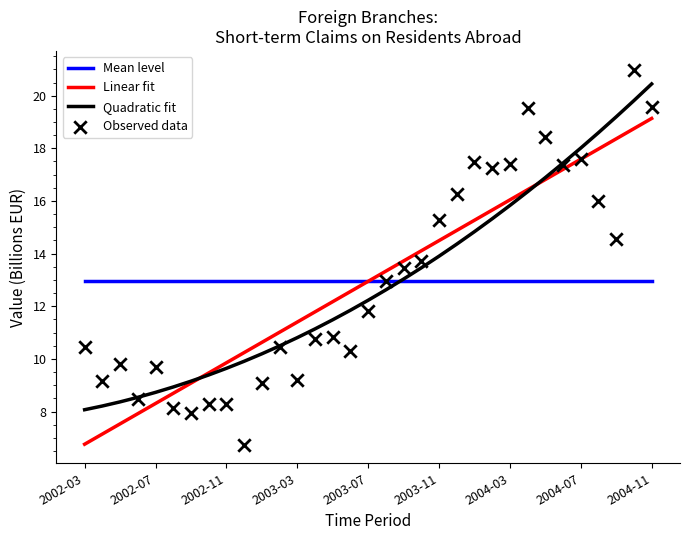

Which series contains the highest Y value?

Observed data